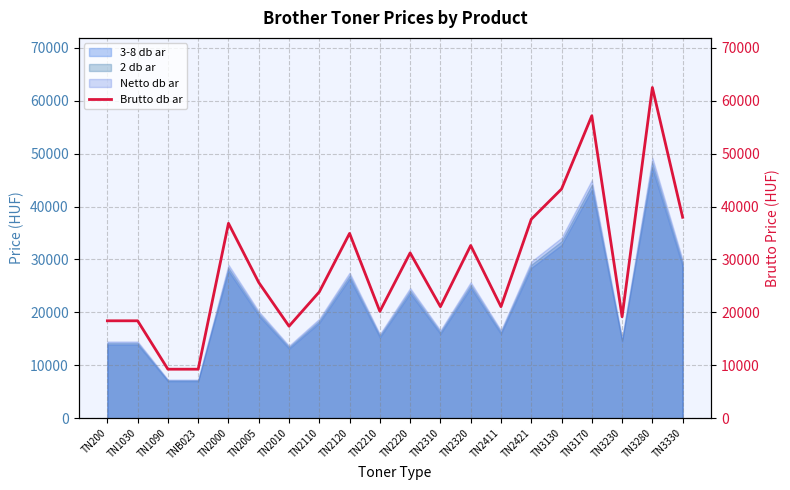

What is the label of the 18th point from the left?

TN3230